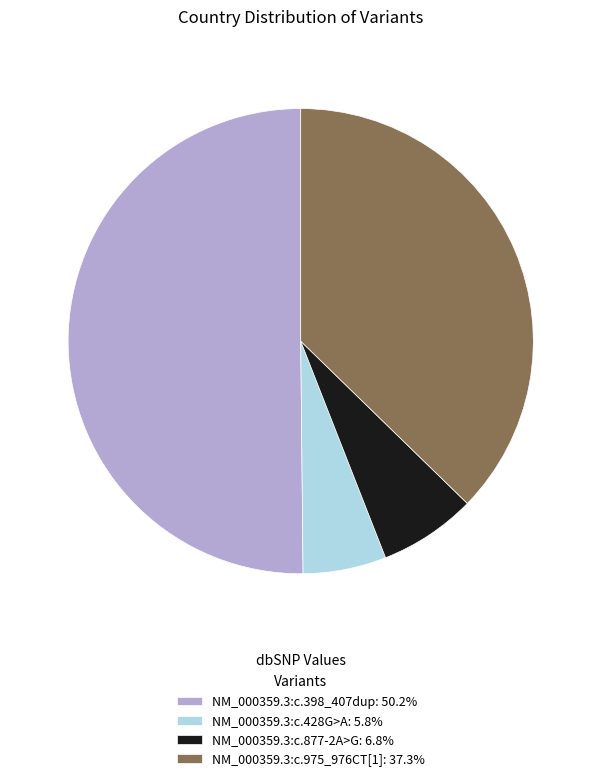

Rank the categories by value from lowest to highest.

NM_000359.3:c.428G>A, NM_000359.3:c.877-2A>G, NM_000359.3:c.975_976CT[1], NM_000359.3:c.398_407dup